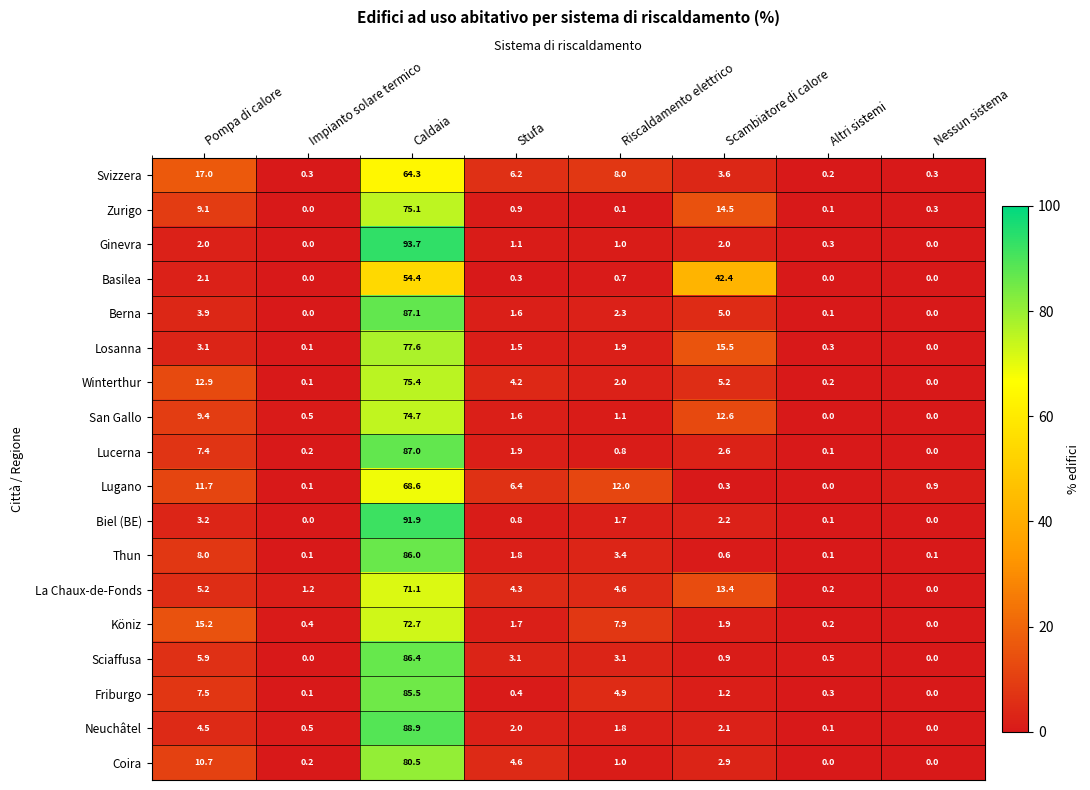

What is the difference between the maximum and second lowest values in the Köniz series?

72.5